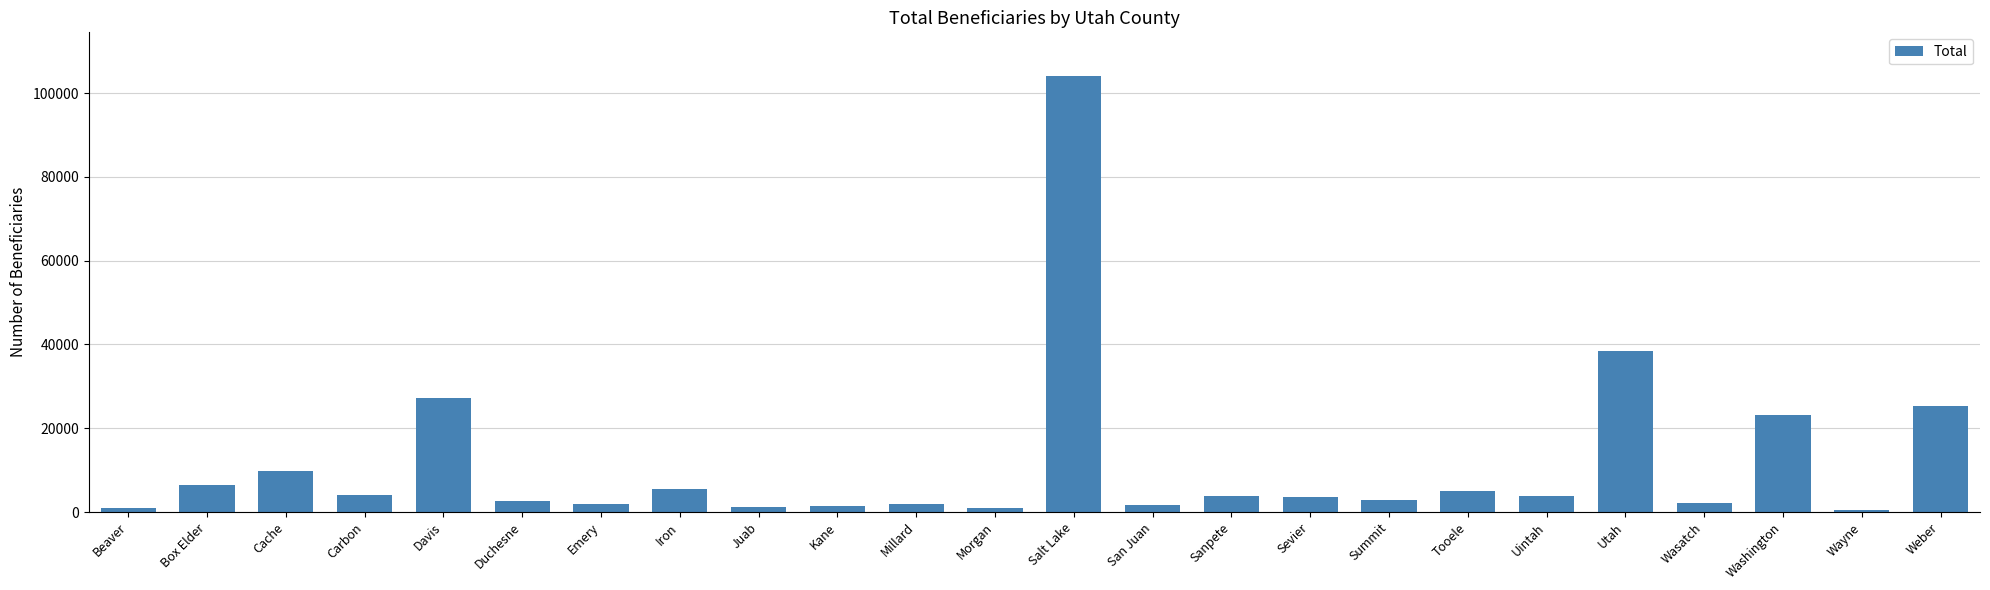

Read the value at Uintah, to the nearest 10.

3740